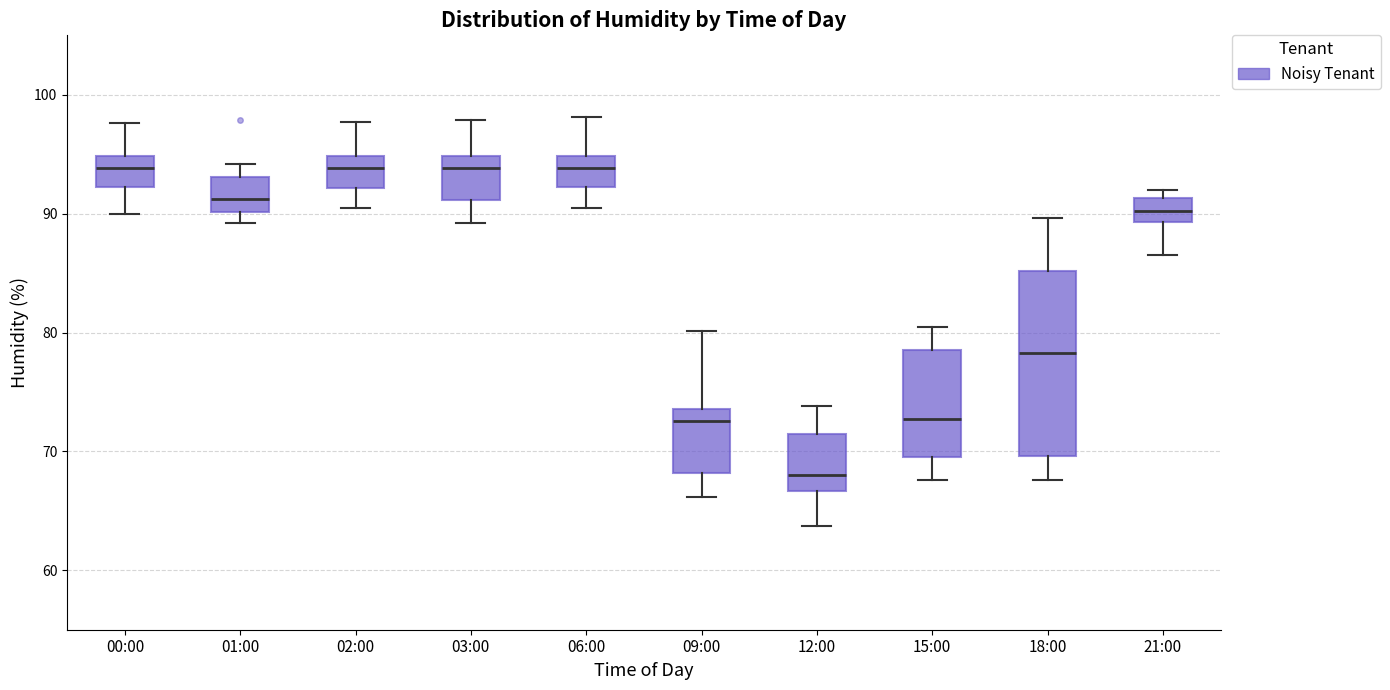

Reading left to right, read every box against the y-axis: the position of its median line, the range the box covers, and the ends of its whiskers. The values are not printed on the chart, so give them approximately, as read against the axis.

00:00: median 94, box 92 to 95, whiskers 90 to 98
01:00: median 91, box 90 to 93, whiskers 89 to 94
02:00: median 94, box 92 to 95, whiskers 91 to 98
03:00: median 94, box 91 to 95, whiskers 89 to 98
06:00: median 94, box 92 to 95, whiskers 91 to 98
09:00: median 73, box 68 to 74, whiskers 66 to 80
12:00: median 68, box 67 to 71, whiskers 64 to 74
15:00: median 73, box 70 to 79, whiskers 68 to 81
18:00: median 78, box 70 to 85, whiskers 68 to 90
21:00: median 90, box 89 to 91, whiskers 87 to 92